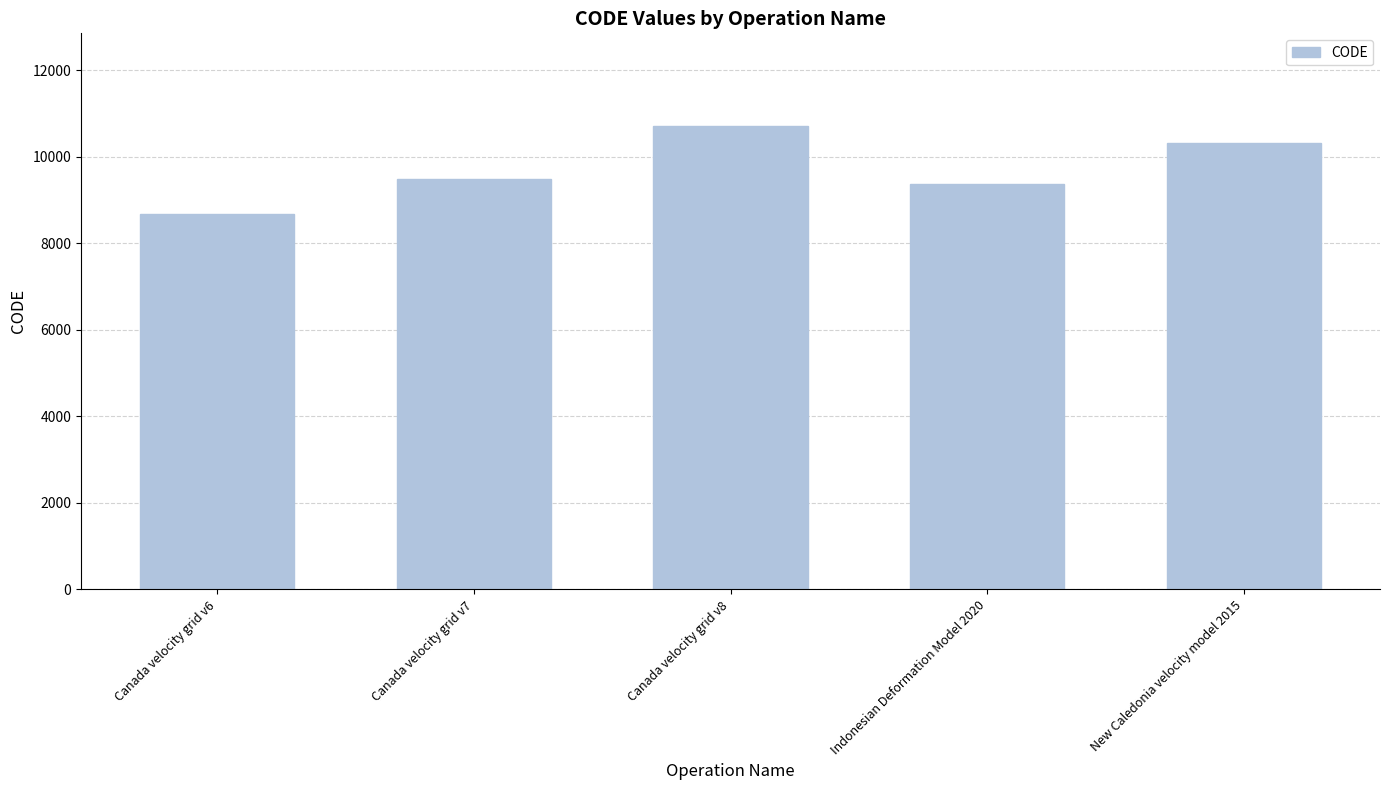

What is the difference between the second highest and second lowest values?

948